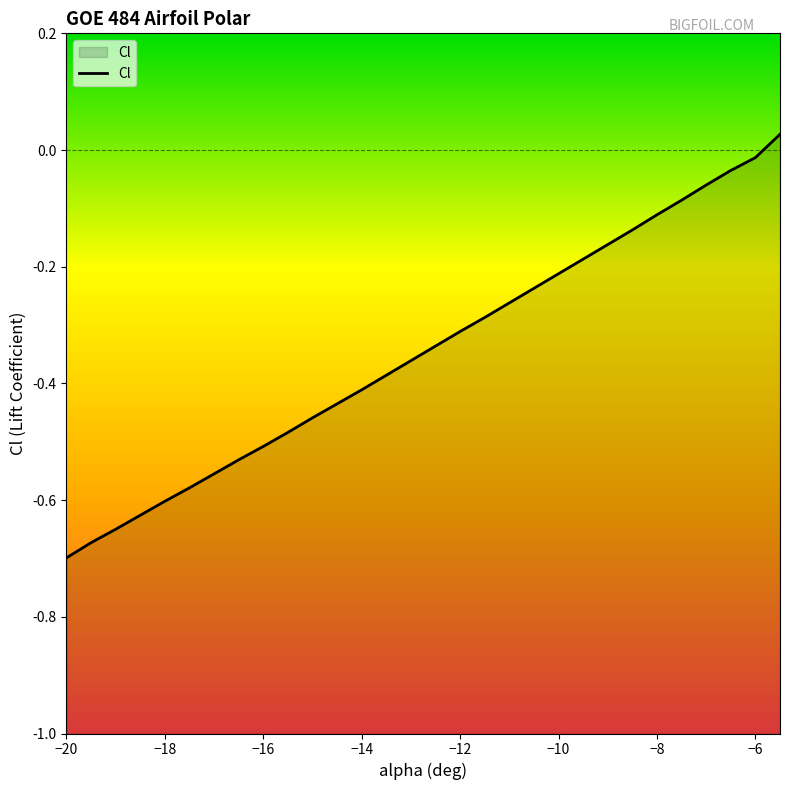

List the labels in order of value, largest first.

-5.5, -6, -6.5, -7, -7.5, -8, -8.5, -9, -9.5, -10, -10.5, -11, -11.5, -12, -12.5, -13, -13.5, -14, -14.5, -15, -15.5, -16, -16.5, -17, -17.5, -18, -18.5, -19, -19.5, -20